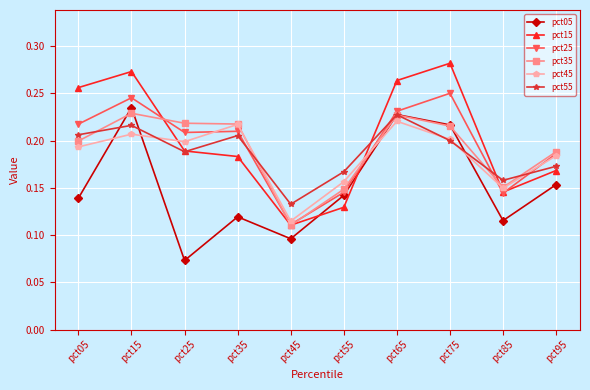

The value of pct45 at pct75 is 0.3. True or false?

False